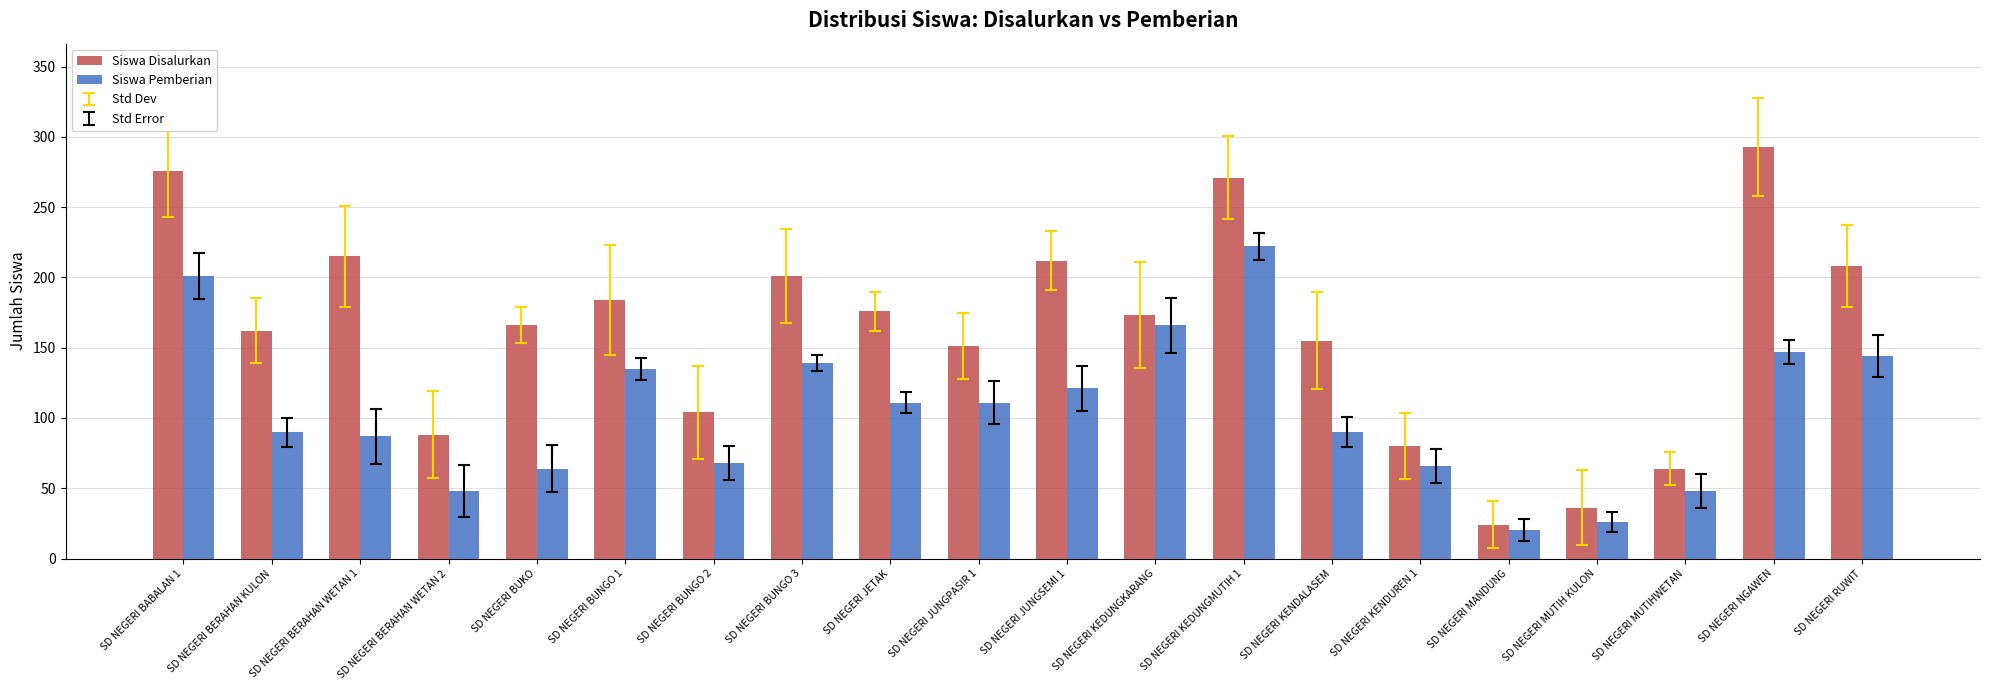

How many groups of bars are there?

20